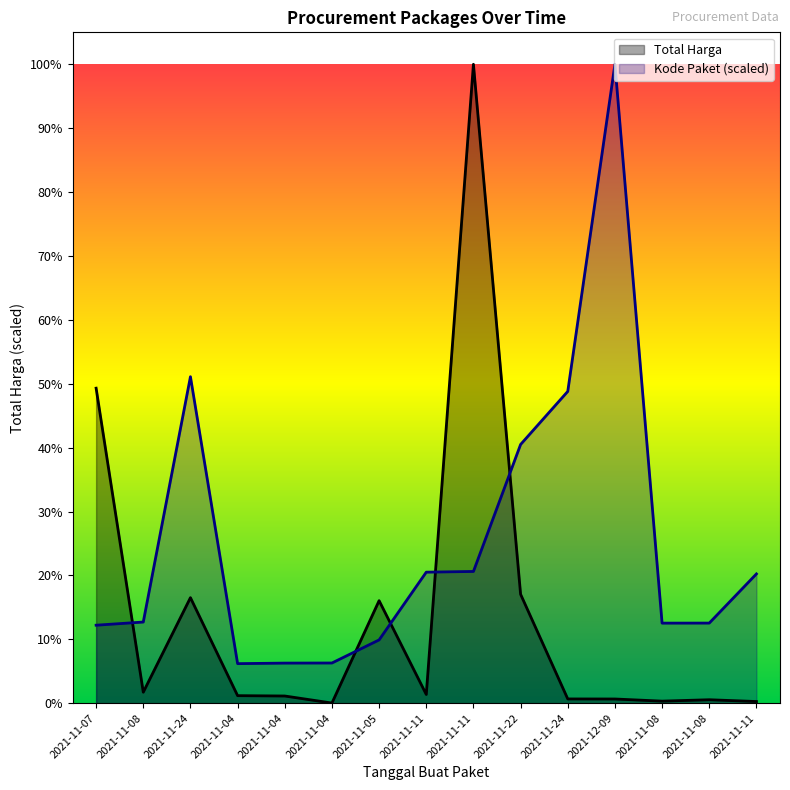

What is the average value of the Kode Paket series?

733335434.4